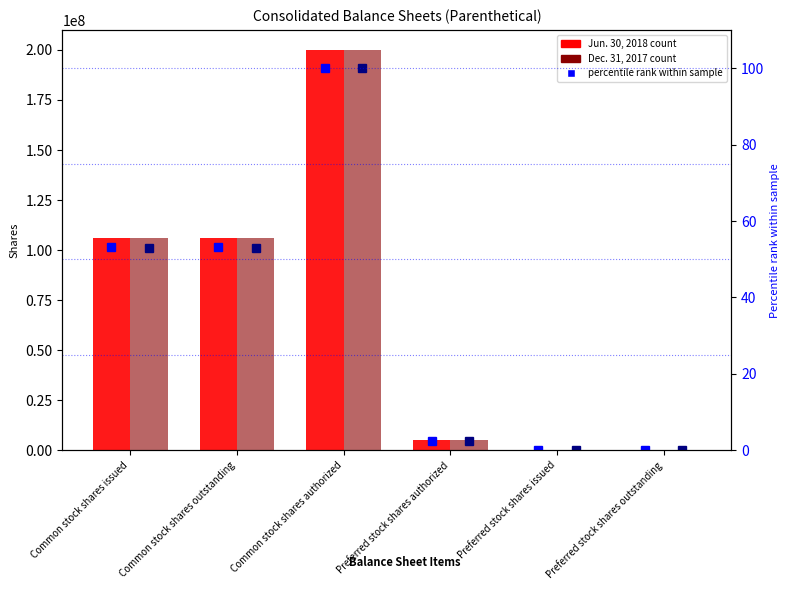

What is the difference between the percentile rank Dec 2017 values at Common stock shares authorized and Preferred stock shares issued?

100.0